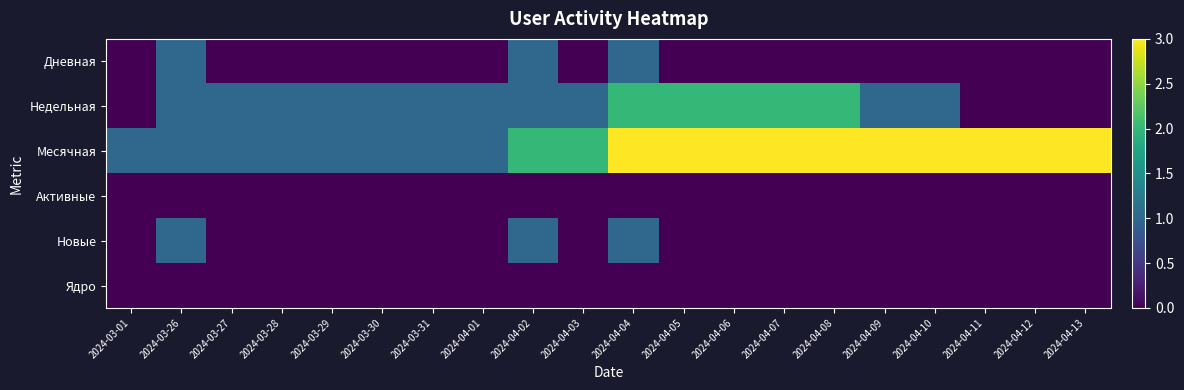

Between 2024-03-01 and 2024-04-12, which series saw the biggest shift?

Месячная